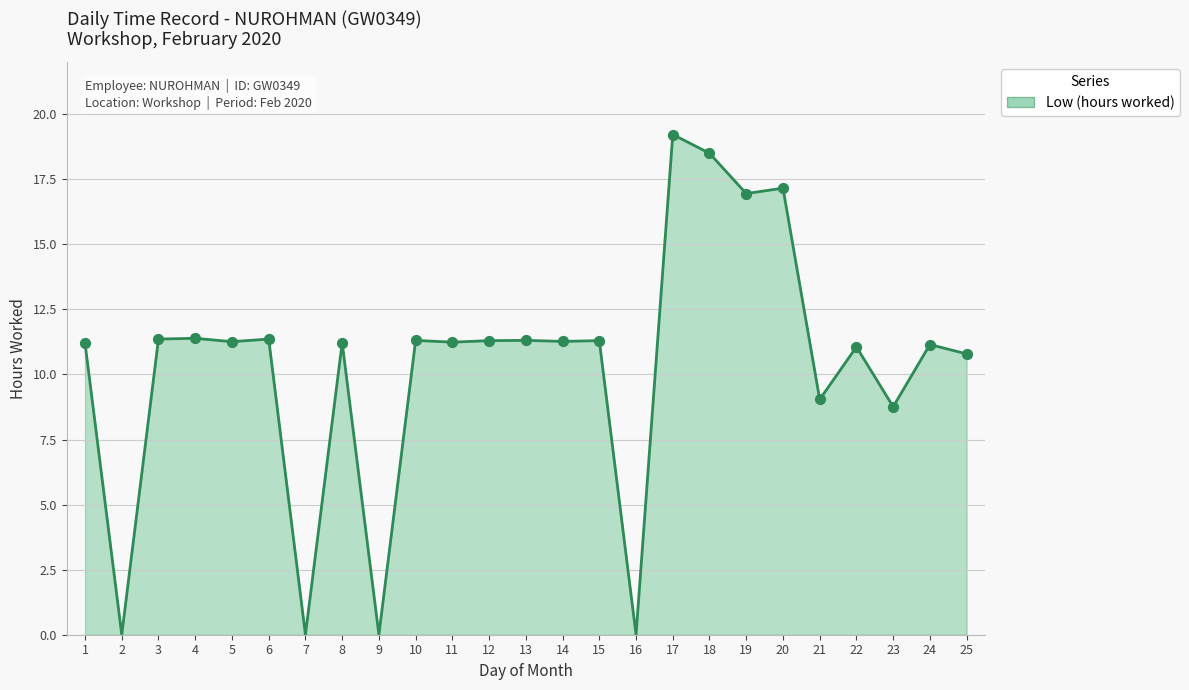

What is the change in value from 23 to 24?

+2.4